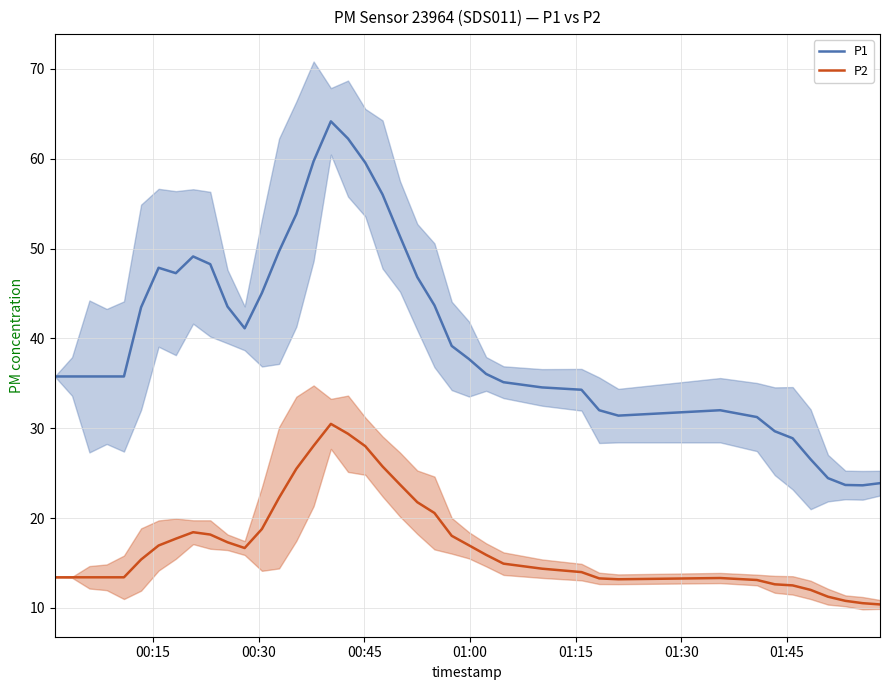

True or false: P2 and P1 cross at least once.

False